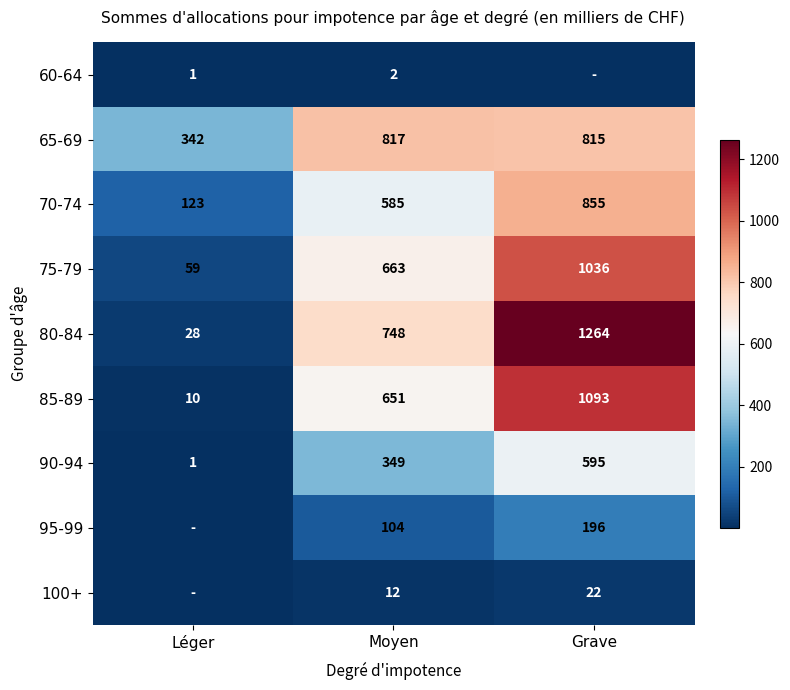

Is the value of 90-94 at Grave greater than the value of 60-64 at Léger?

Yes